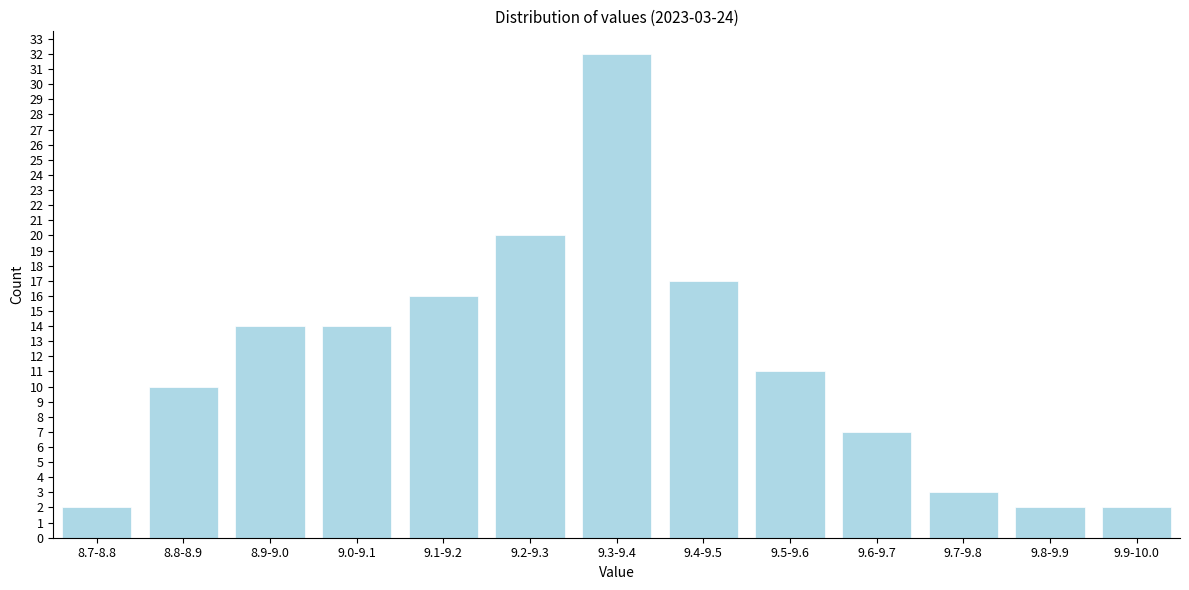

Reading left to right, extract all data points from this chart.

2	10	14	14	16	20	32	17	11	7	3	2	2